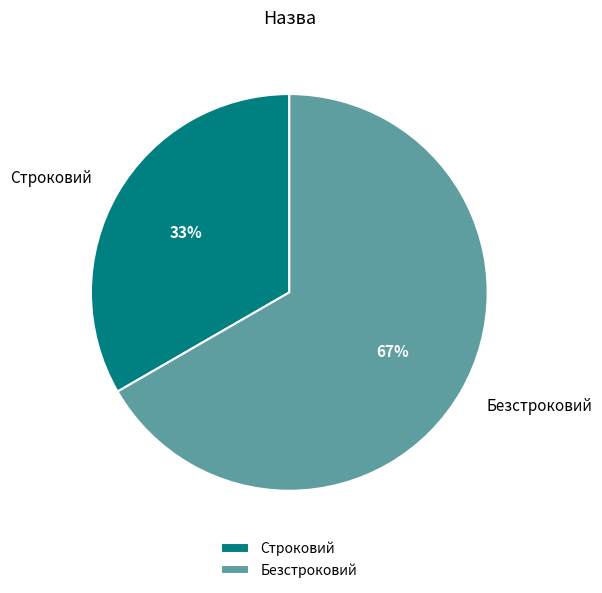

To the nearest percent, what is the combined percentage of Строковий and Безстроковий?

100%